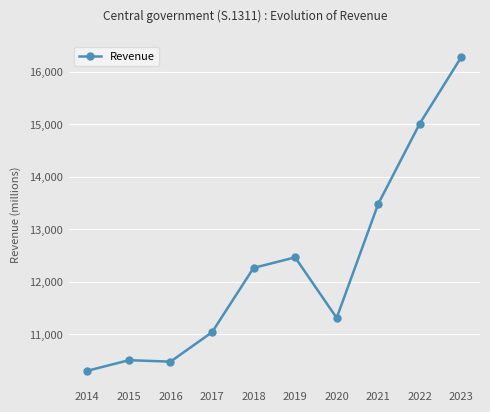

The chart shows a value of 15457.2 at 2014. True or false?

False